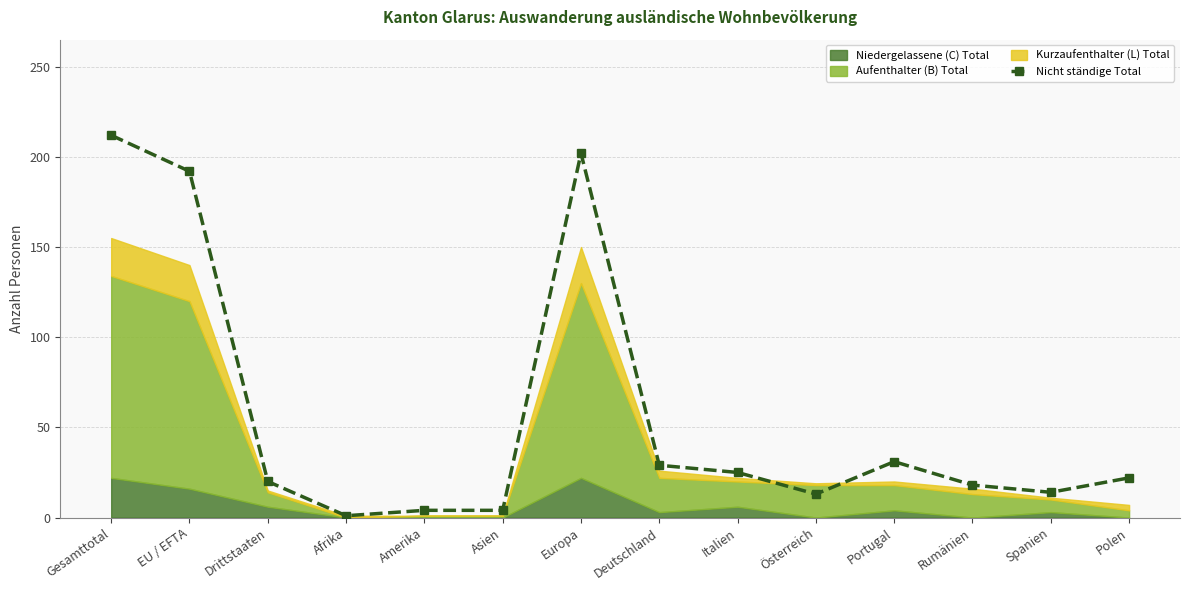

True or false: the data shows 36 at Polen.

False